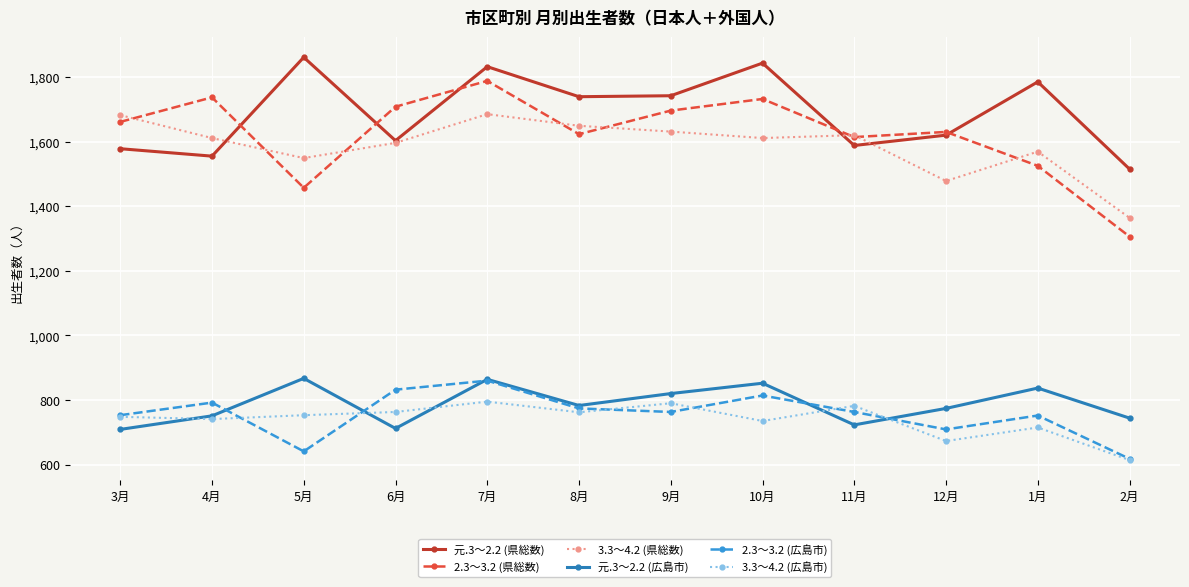

What position from the right is 4月?

11